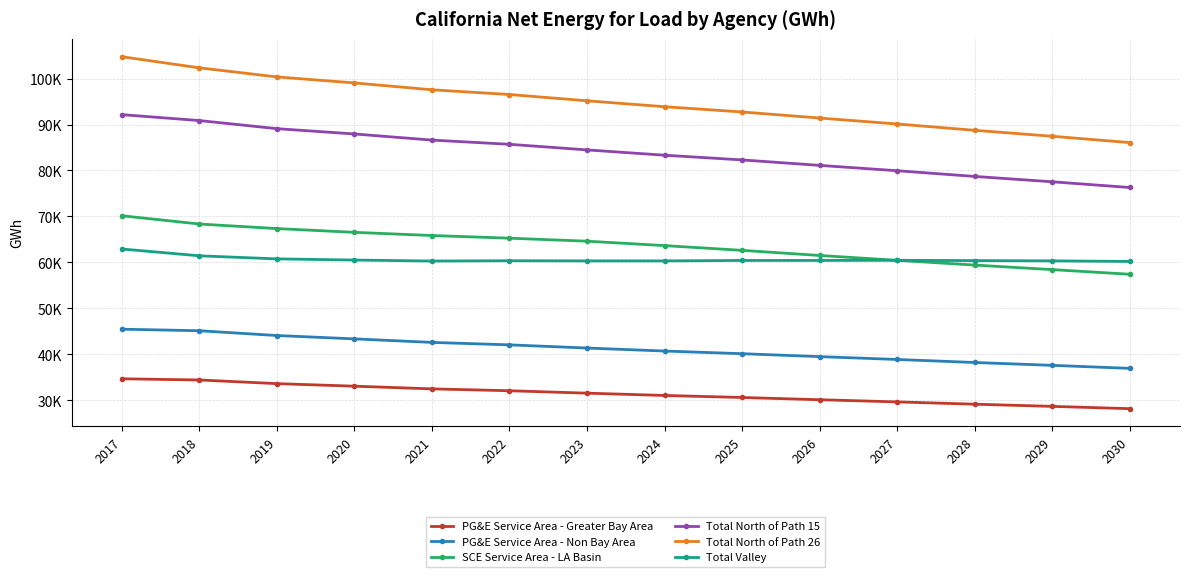

Which series has the largest total across all categories?

Total North of Path 26